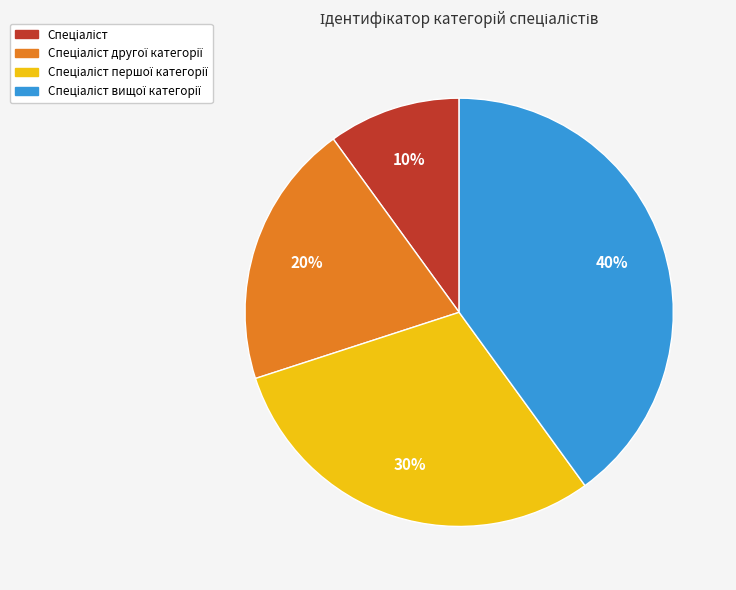

Is there a majority slice in this chart?

No